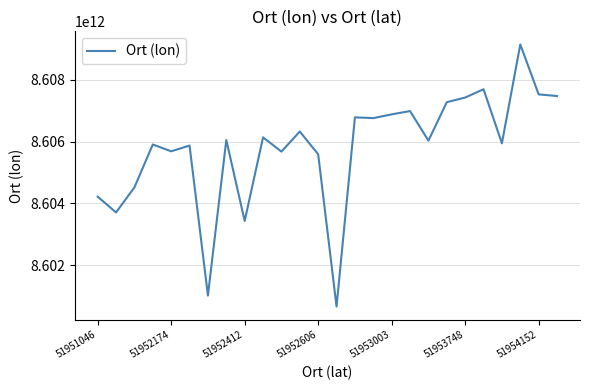

Is it true that the value at 51952174 is 8605685000000?

True